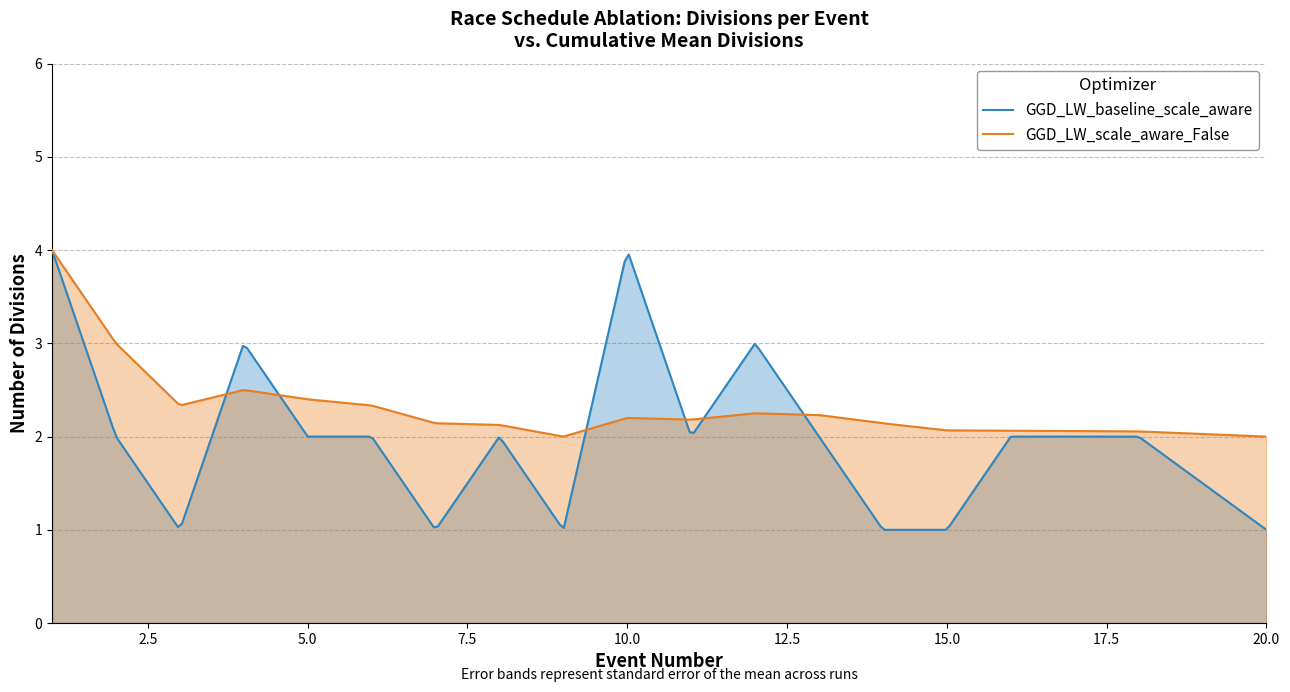

Does the chart display data point markers on the line(s)?

No